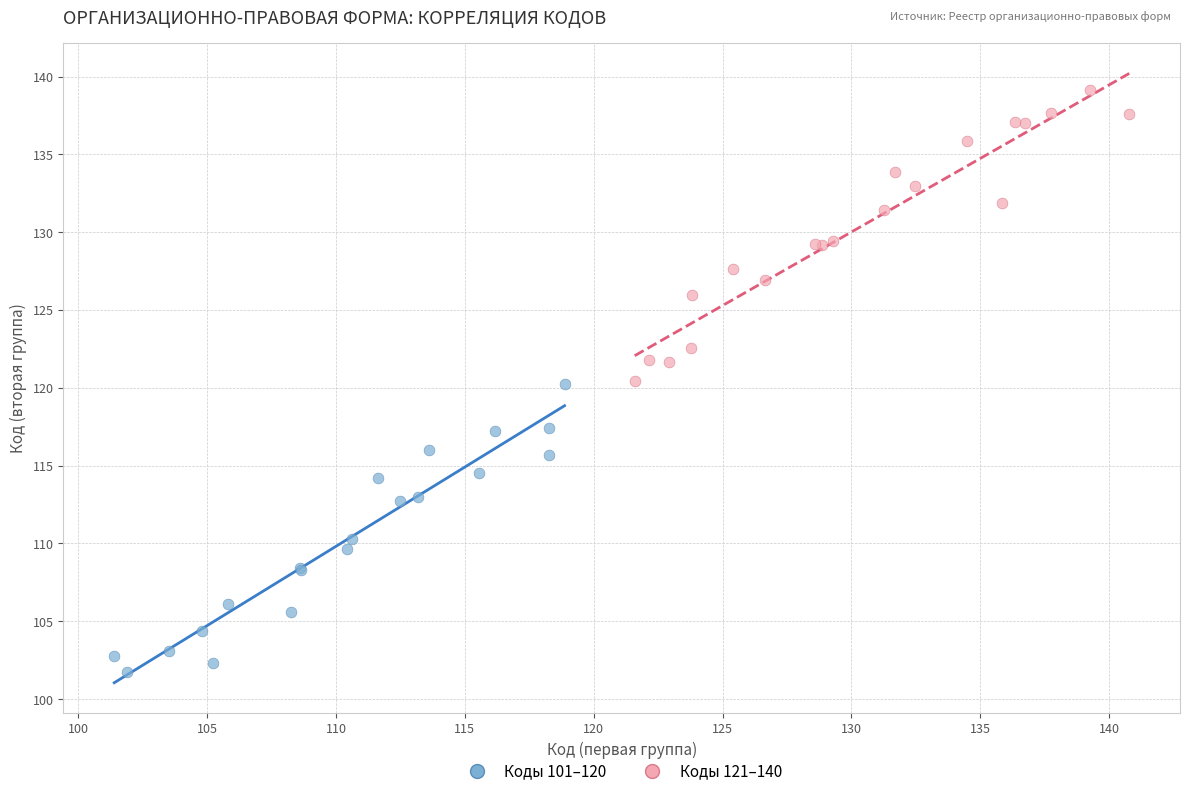

Which series reaches the maximum Y coordinate?

Коды 121–140